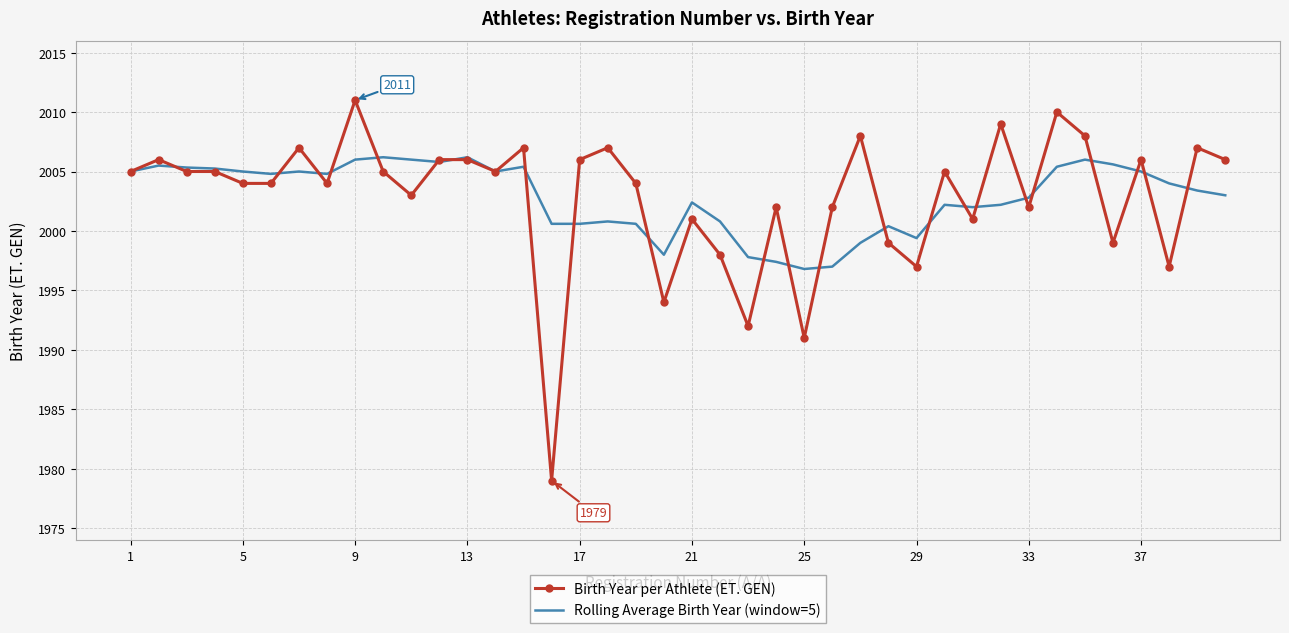

Rank the series by their maximum value, from lowest to highest.

Rolling Average Birth Year (window=5), Birth Year per Athlete (ET. GEN)